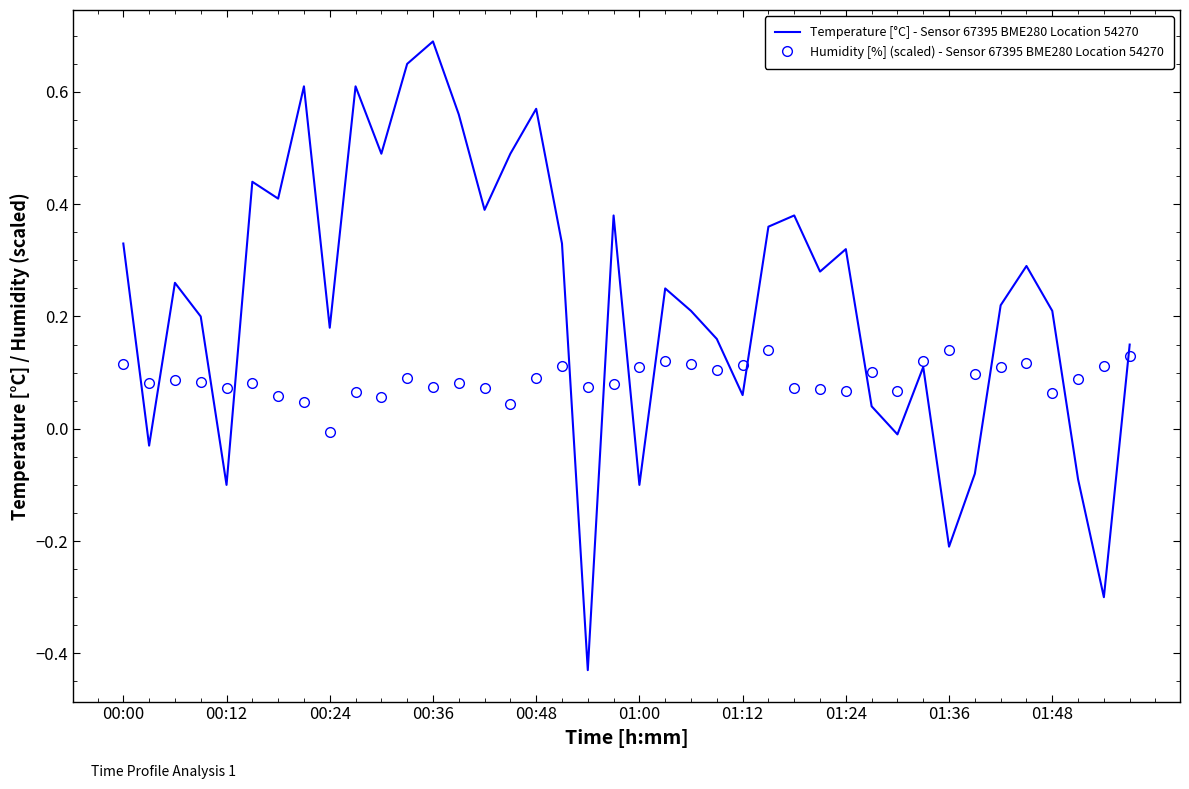

Count the number of categories in the chart.

40